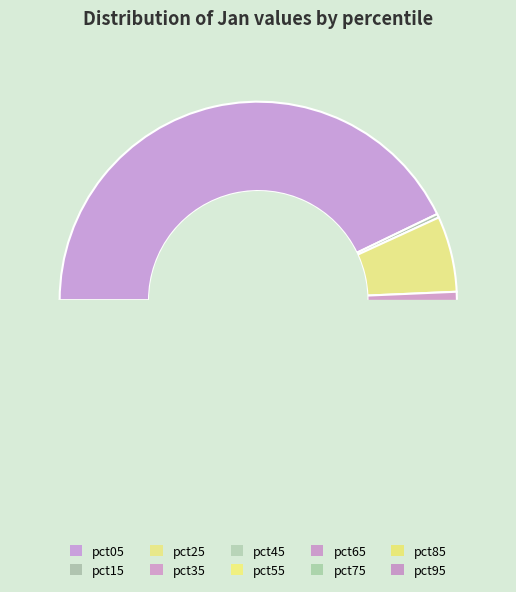

Which slice is the largest?

pct05